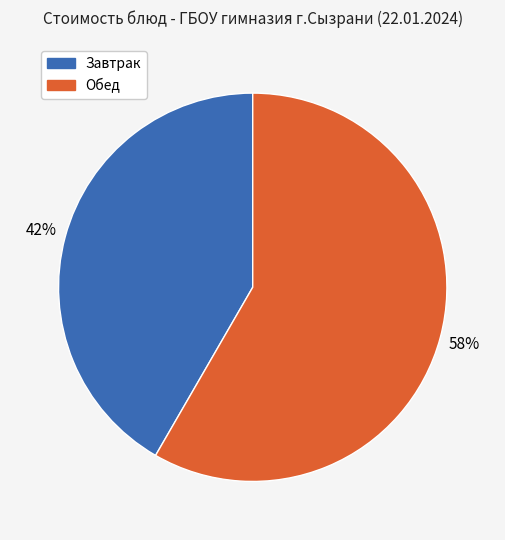

Rank the categories by value from lowest to highest.

Завтрак, Обед